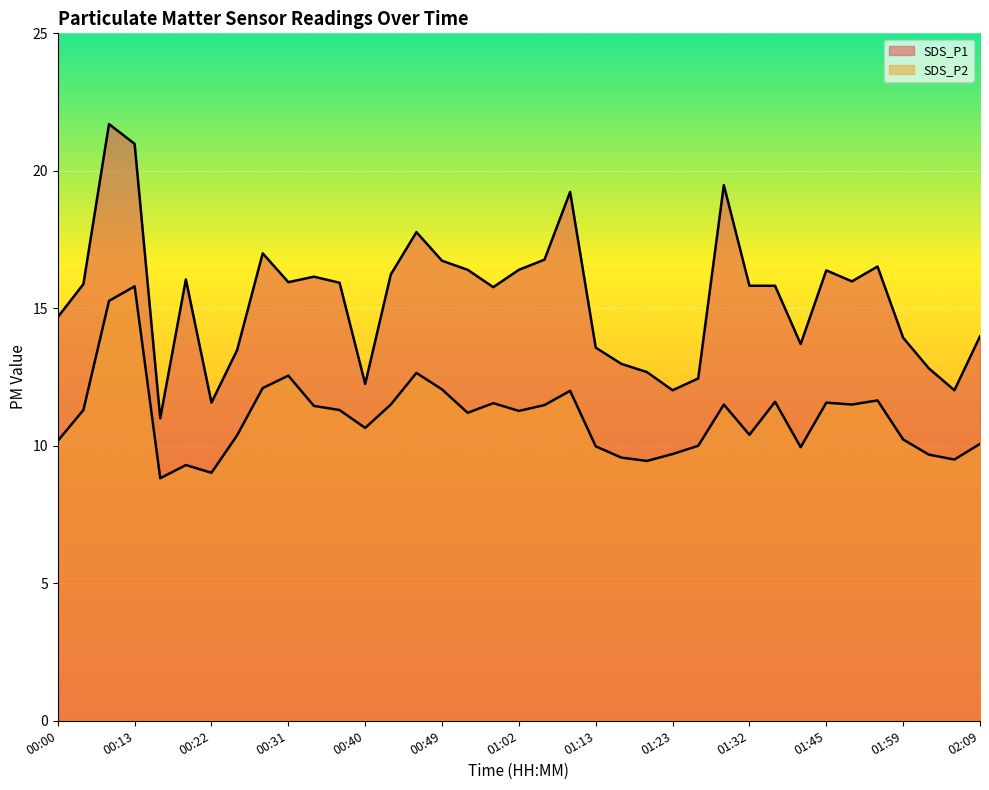

Between 01:06 and 02:05, which series saw the biggest shift?

SDS_P1